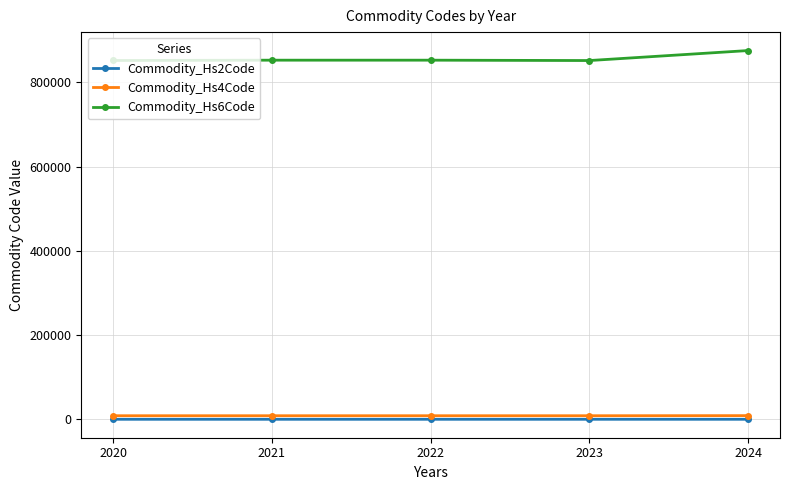

At 2023, list the series in order from smallest to largest.

Commodity_Hs2Code, Commodity_Hs4Code, Commodity_Hs6Code